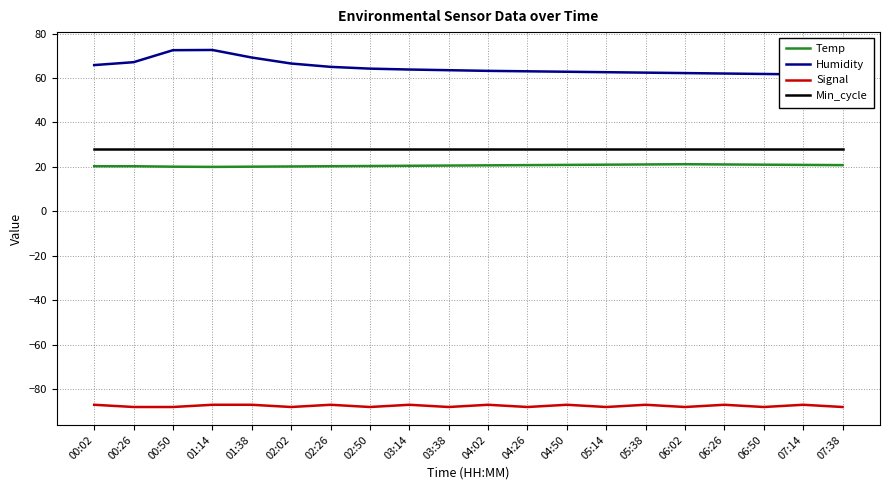

What is the maximum value shown in the chart?

72.6